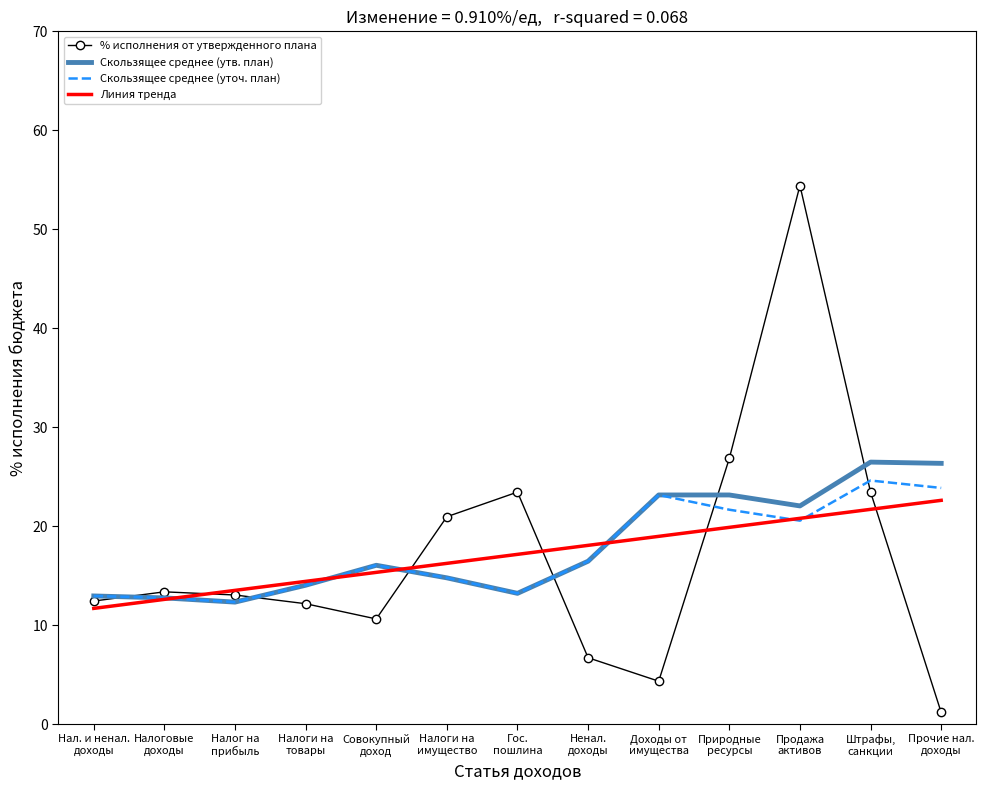

How many interior local valleys does the % исполнения от утвержденного плана series have?

2